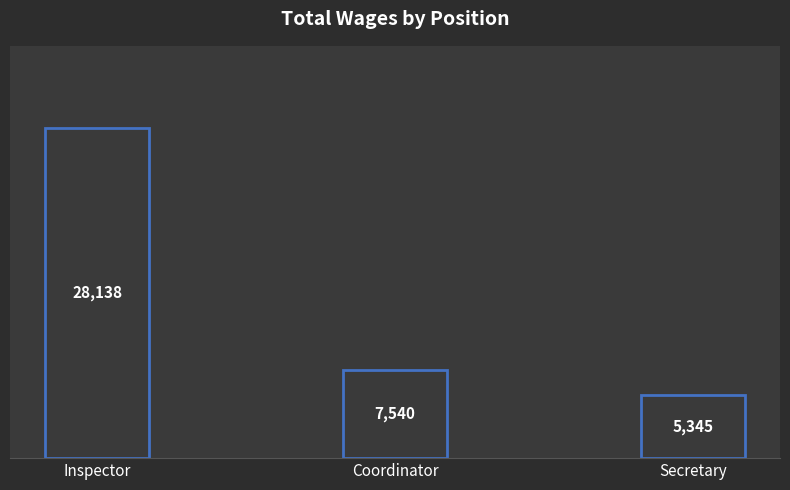

Rank the categories by value from lowest to highest.

Secretary, Coordinator, Inspector